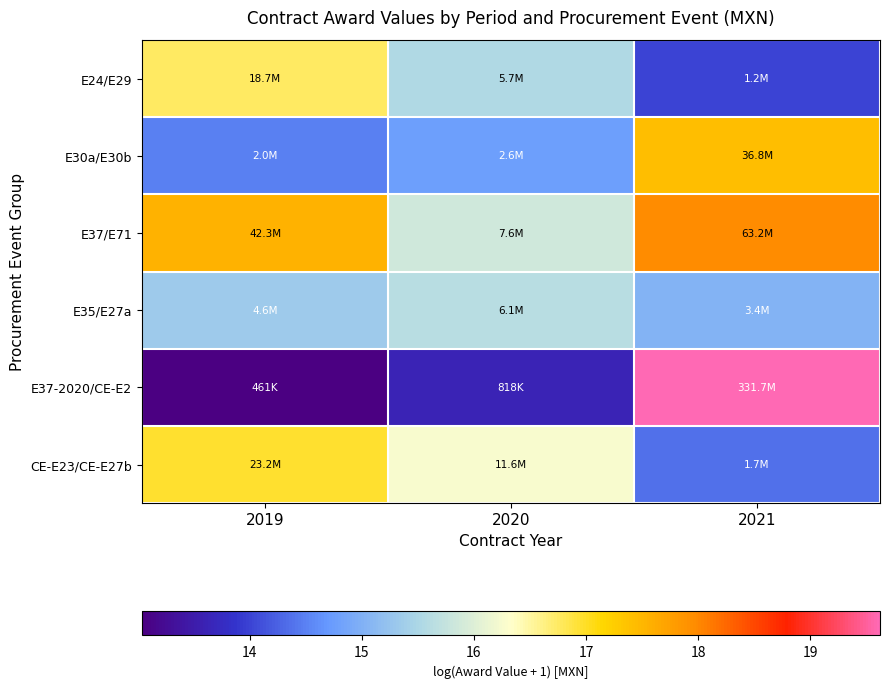

What is the greatest value displayed?

19.6